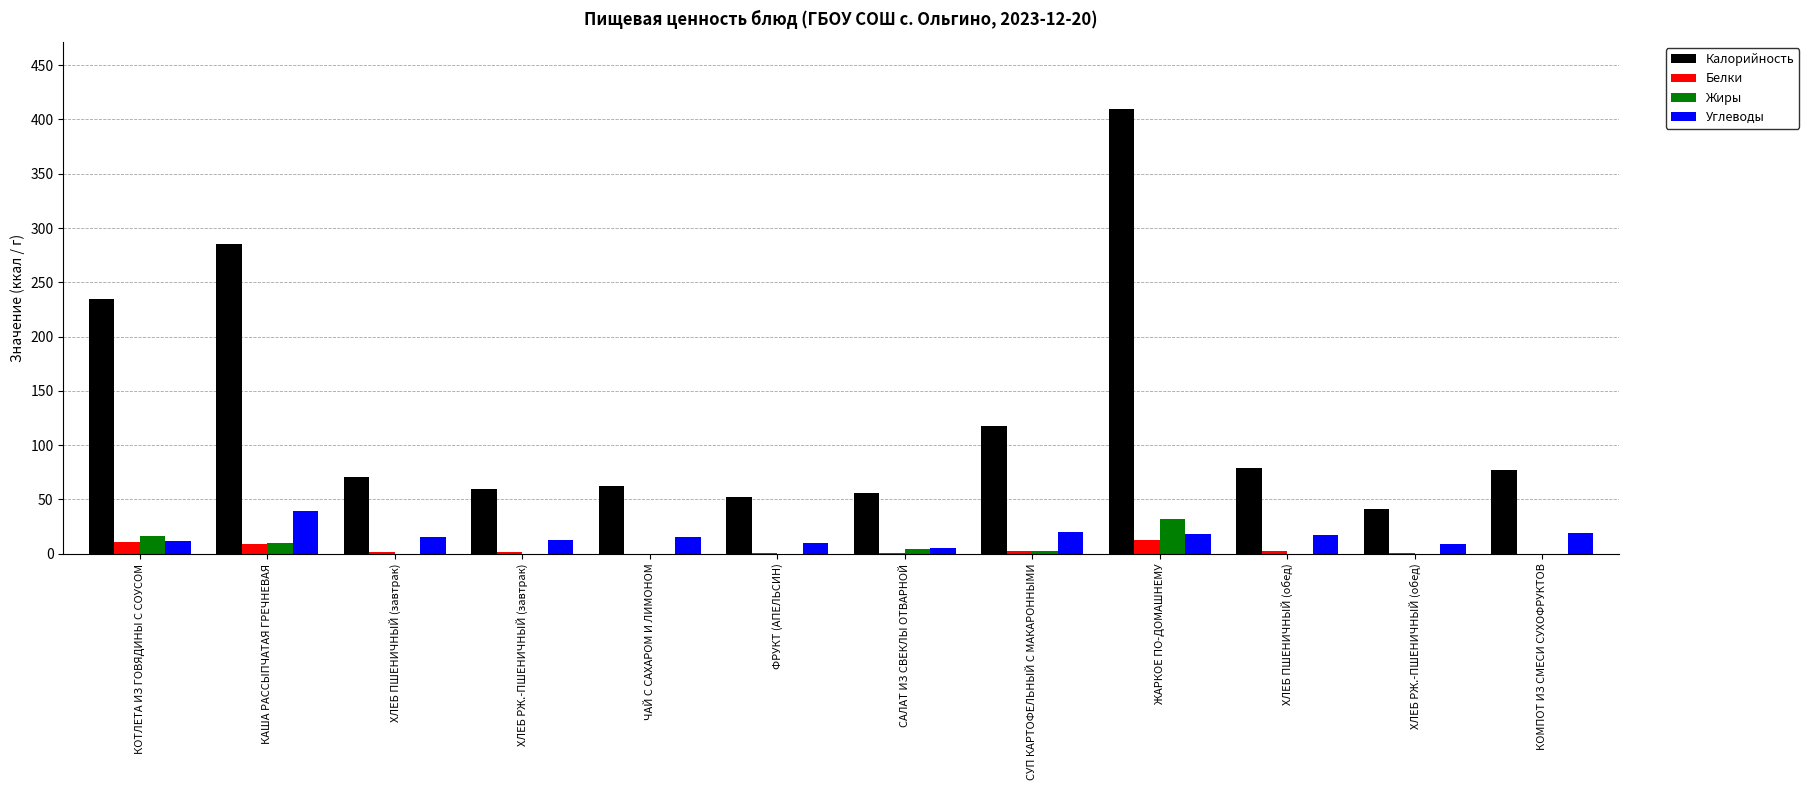

Which category has the highest value across all series?

ЖАРКОЕ ПО-ДОМАШНЕМУ